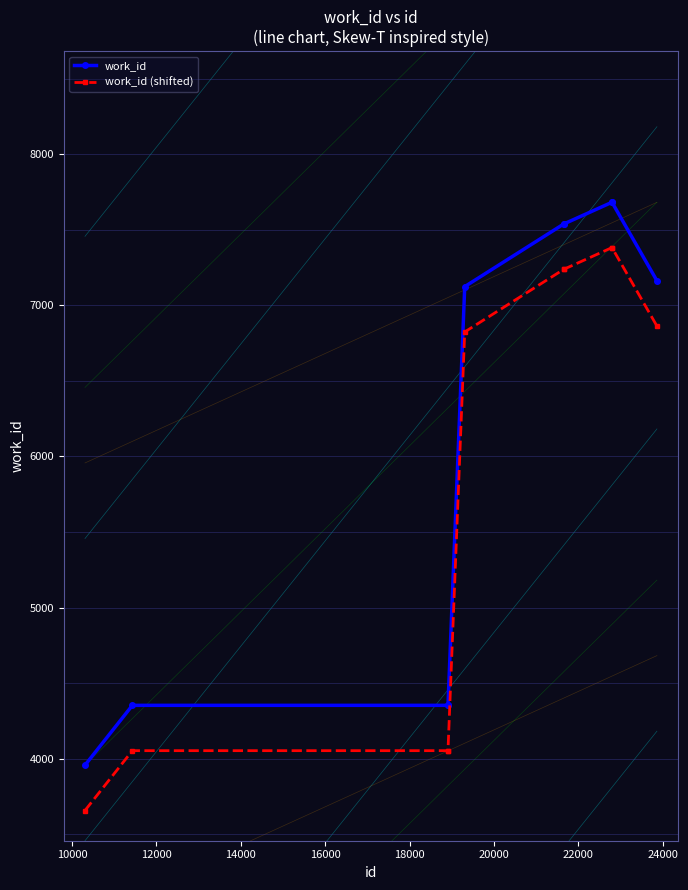

What is the difference between the maximum and minimum values in the work_id (shifted) series?

3725